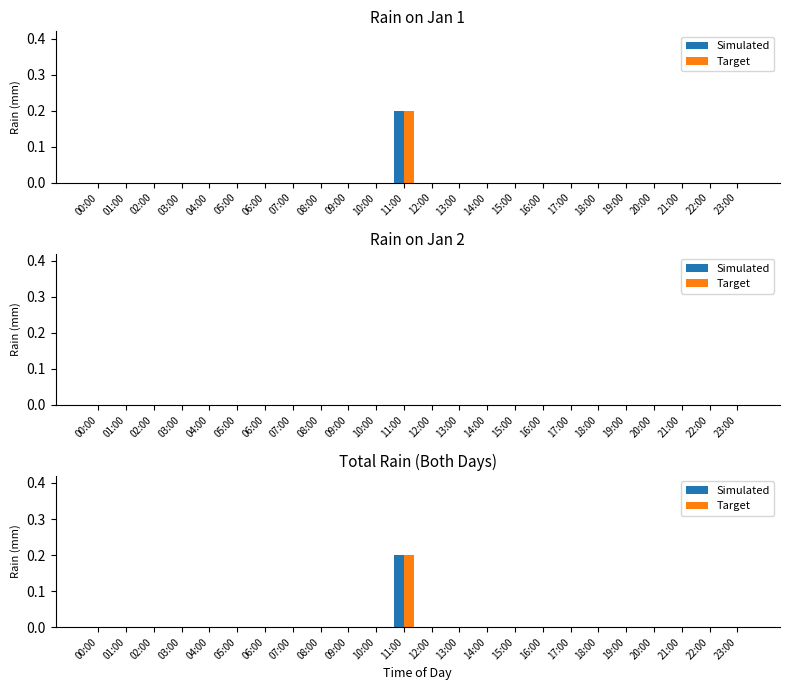

Where is Target nearest to the value 0?

00:00